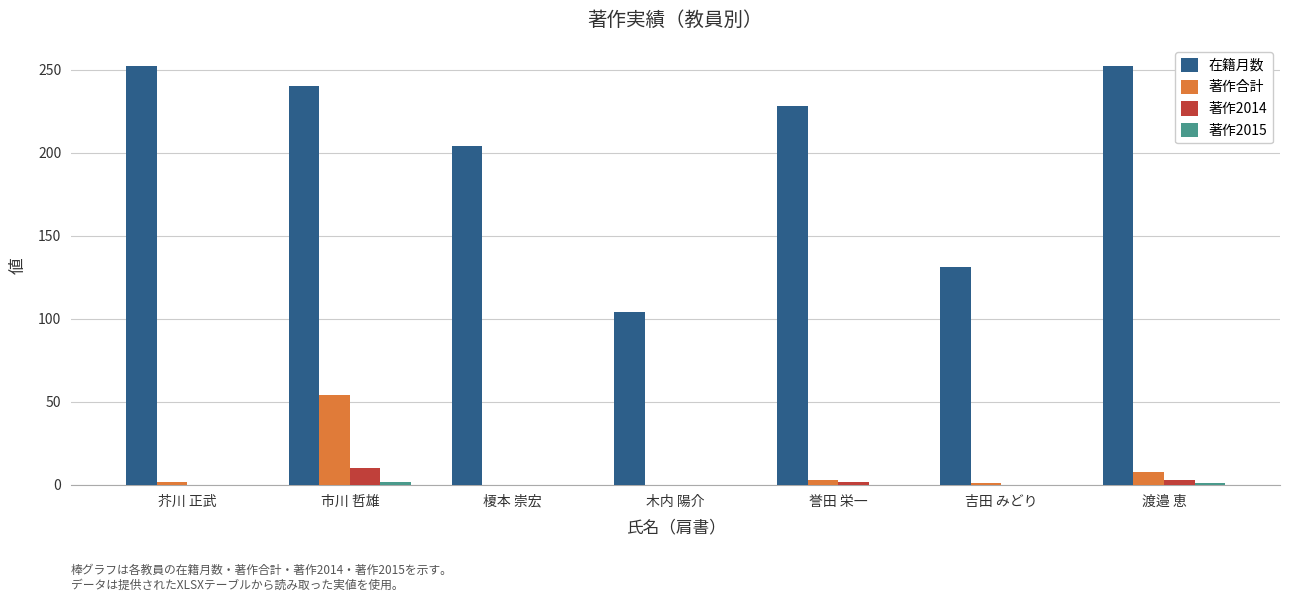

What is the approximate value of 在籍月数 at 榎本 崇宏, to the nearest 50?

200